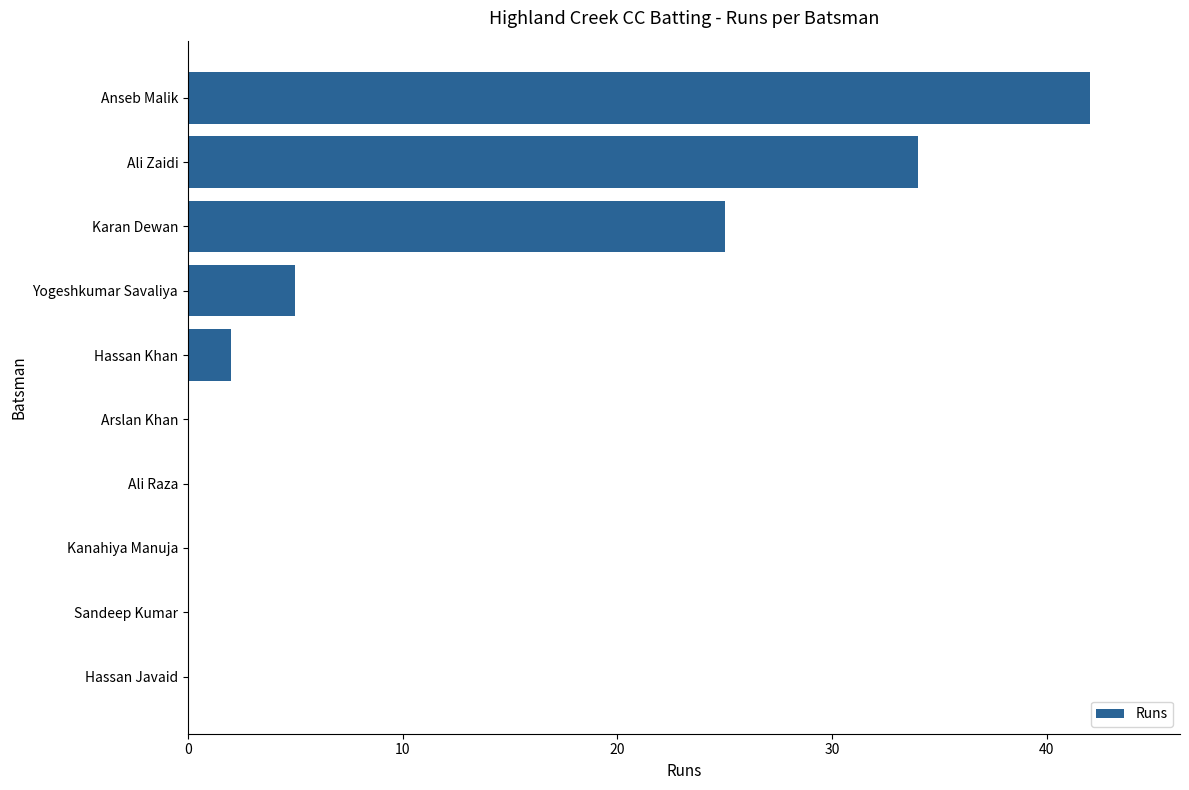

What is the sum of all values?

108